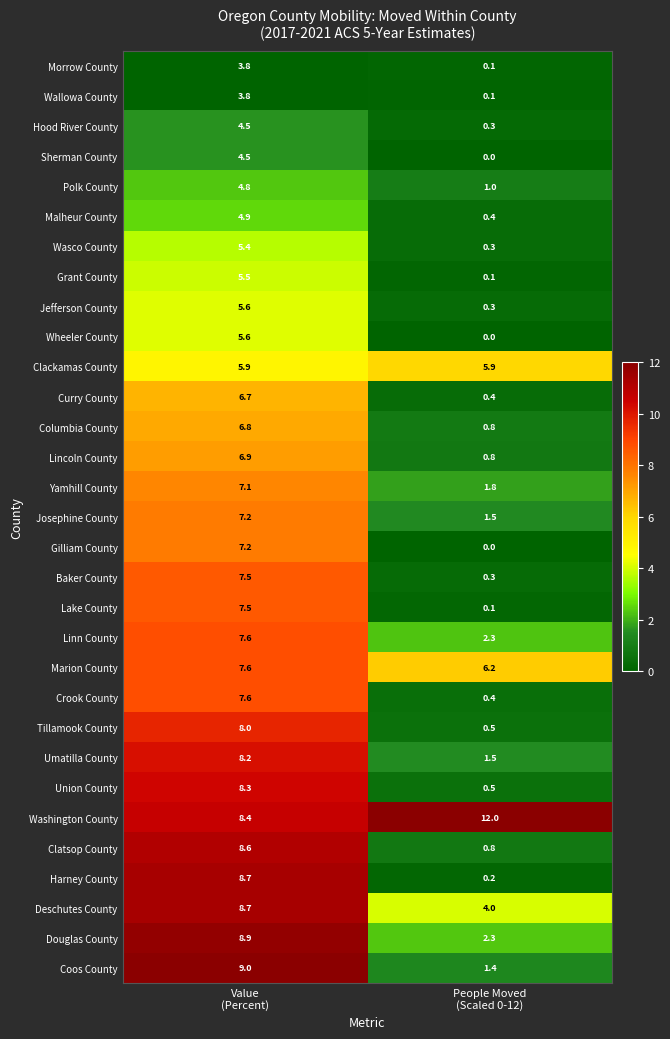

Which series has the widest spread of values?

Harney County